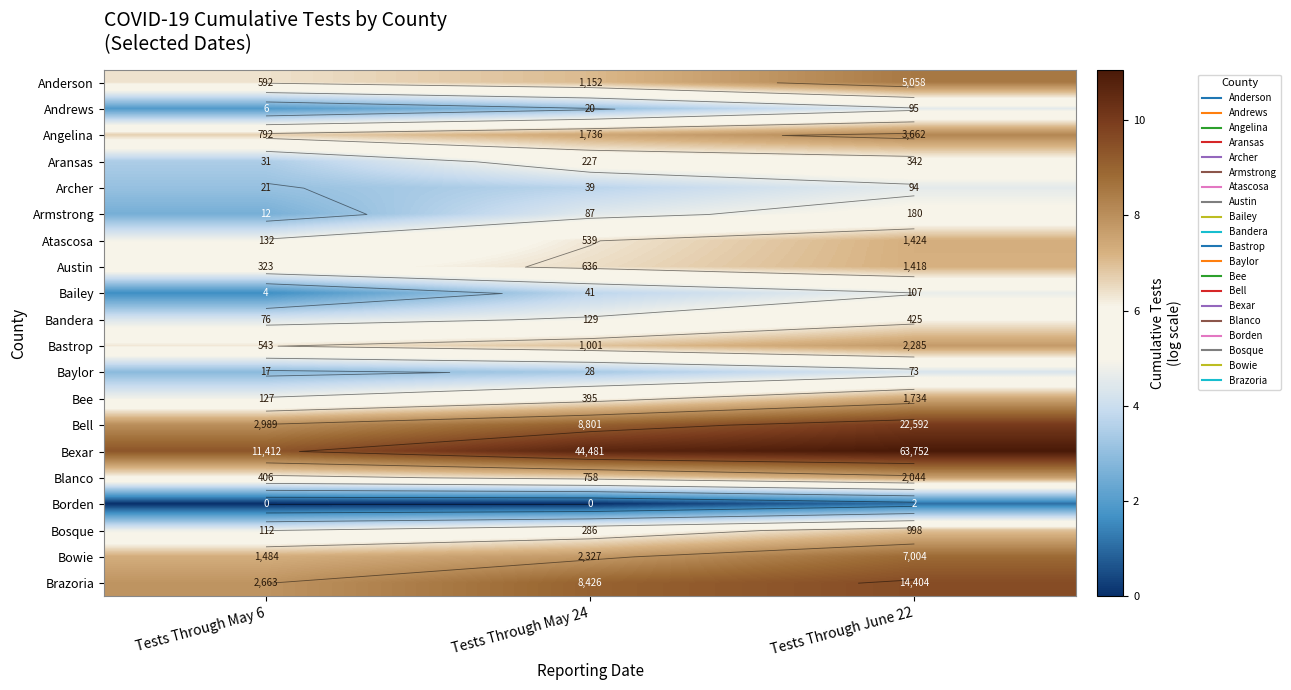

What is the approximate value of Bastrop at Tests Through May 24?

6.9